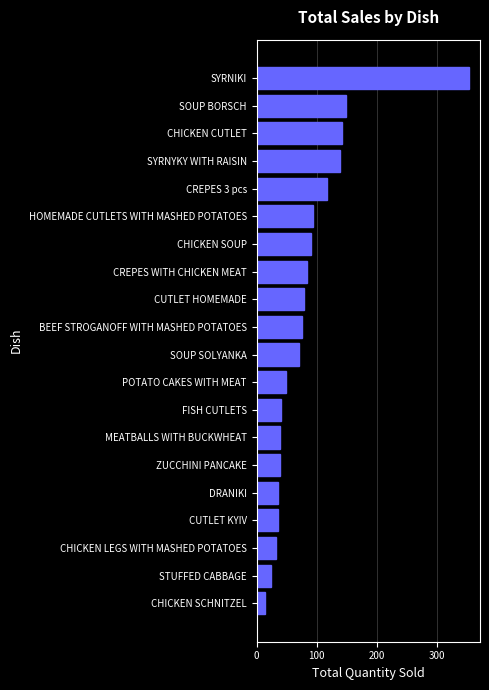

The chart shows a value of 14 at MEATBALLS WITH BUCKWHEAT. True or false?

False